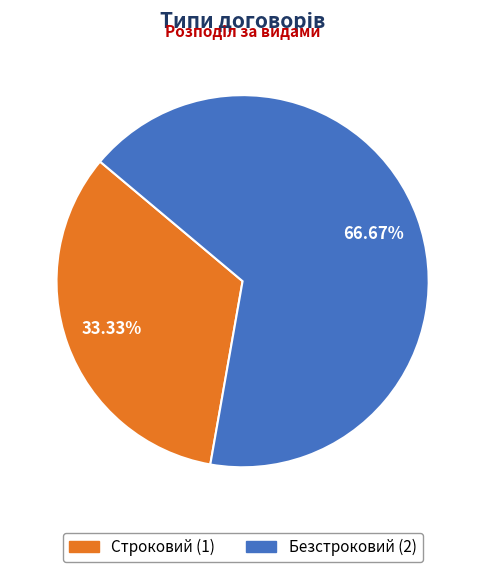

What portion of the pie excludes Безстроковий?

33.3%